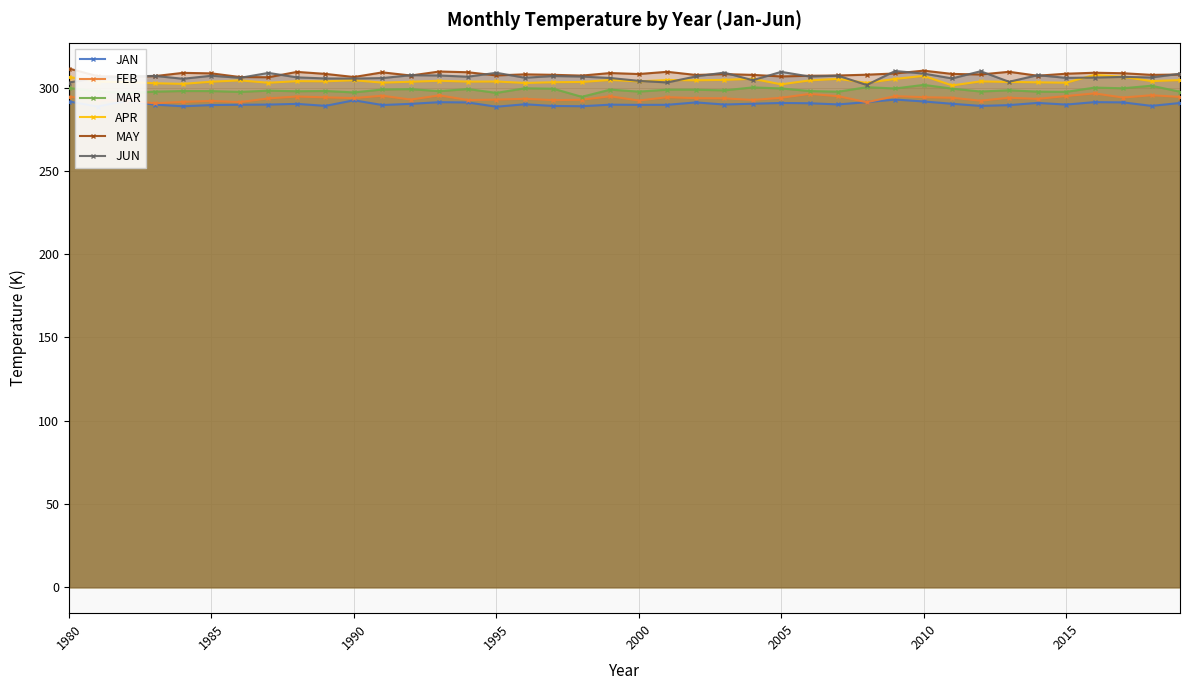

True or false: APR and JAN cross at least once.

False